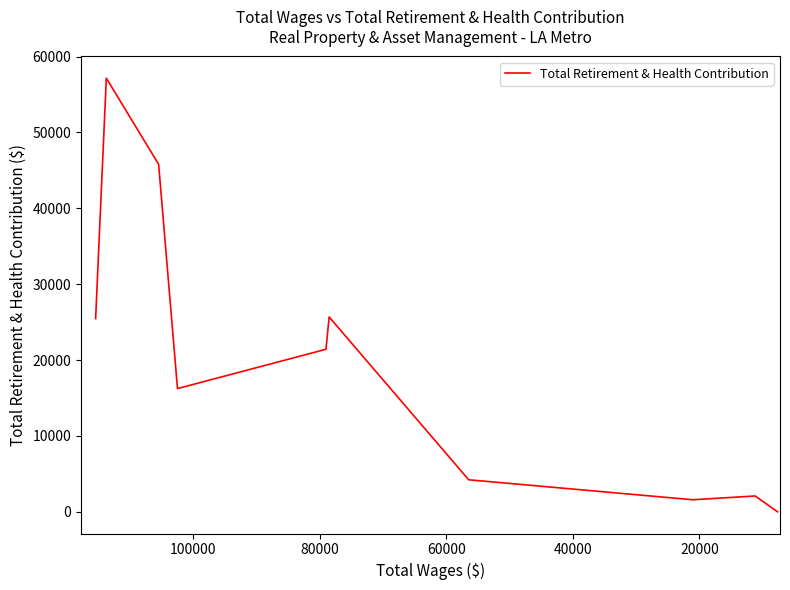

What is the maximum value shown in the chart?

57152